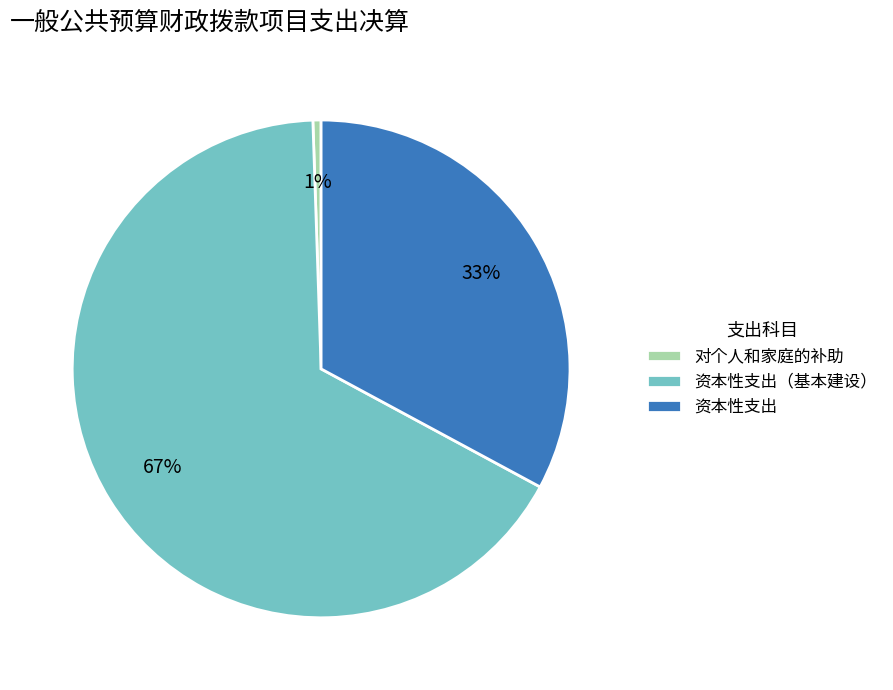

How many slices are in this pie chart?

3